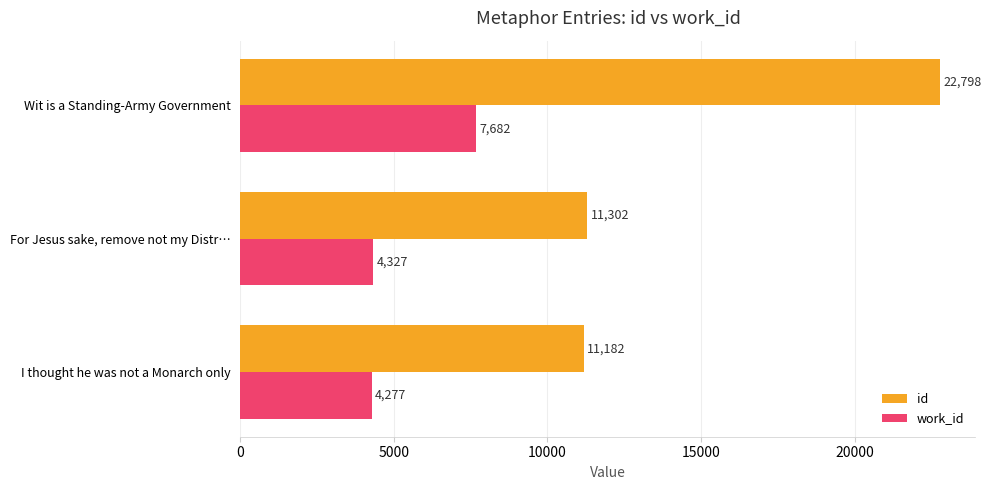

List the labels in order of id value, smallest first.

I thought he was not a Monarch only, For Jesus sake, remove not my Distr…, Wit is a Standing-Army Government